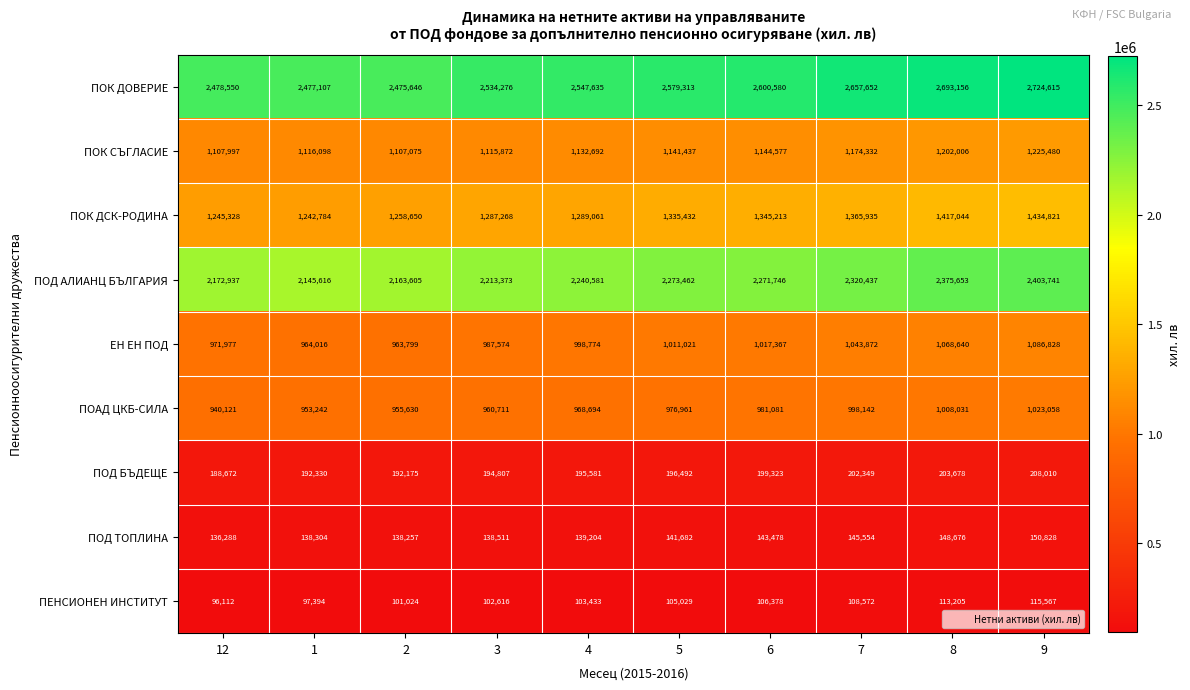

At which category is the sum across all series the highest?

9